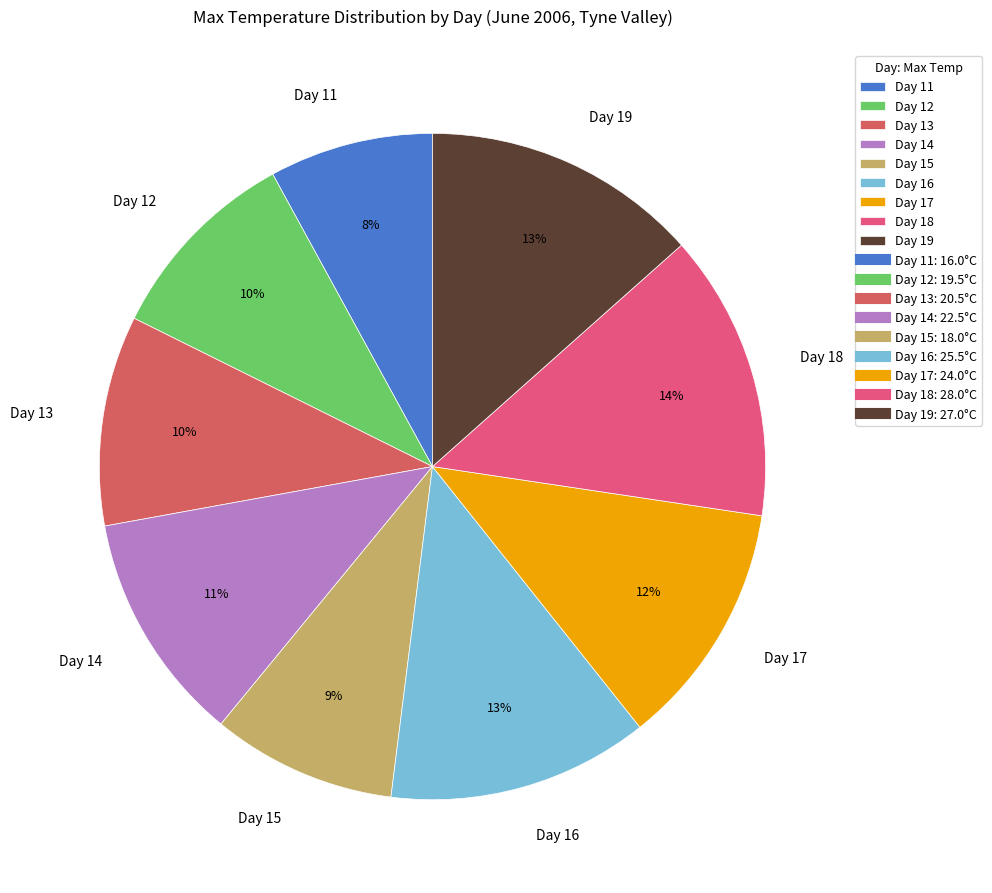

Which category has the smallest portion of the pie?

Day 11